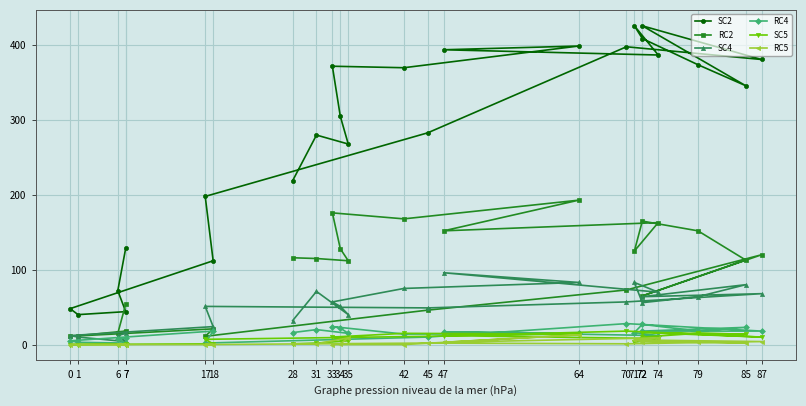

What is the difference between the maximum and minimum values in the SC5 series?

18